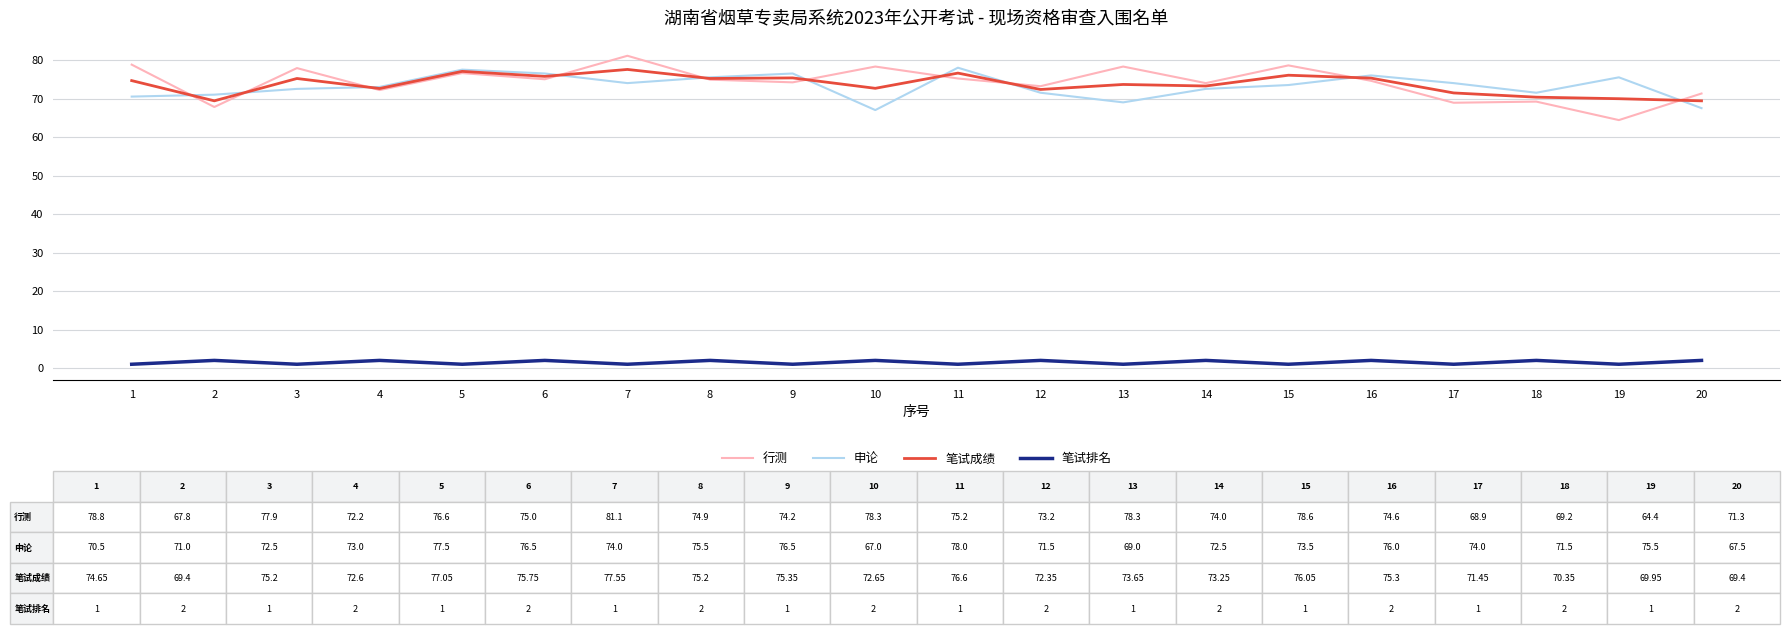

True or false: 笔试成绩 and 笔试排名 intersect in this chart.

False